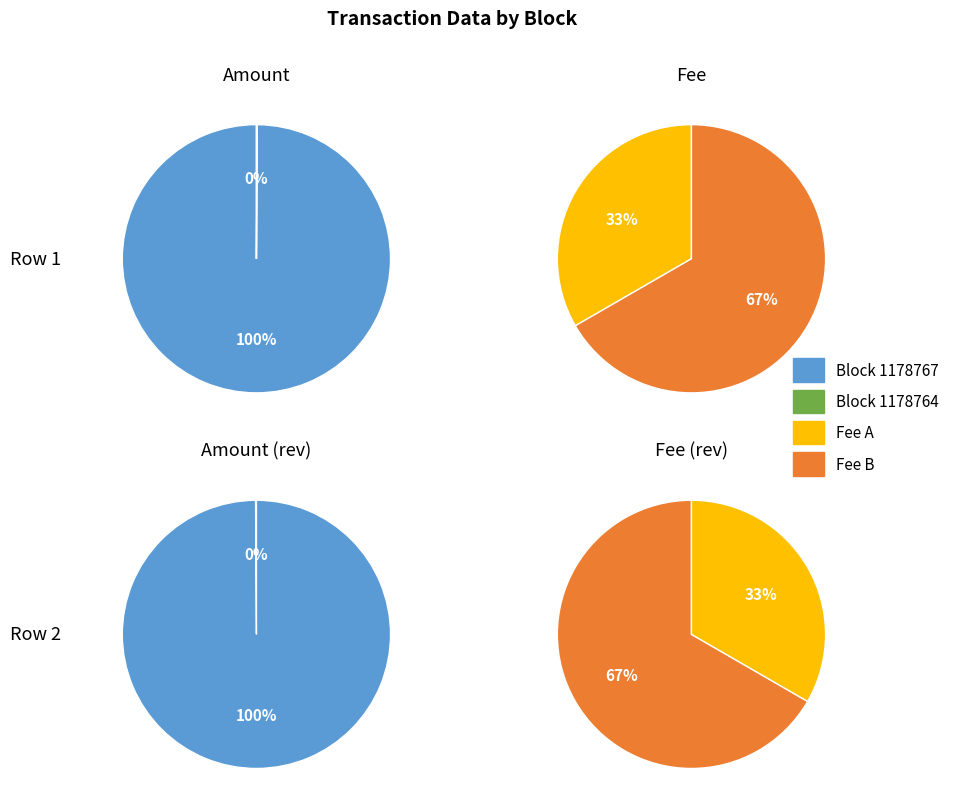

To the nearest percent, what is the average slice percentage?

50%